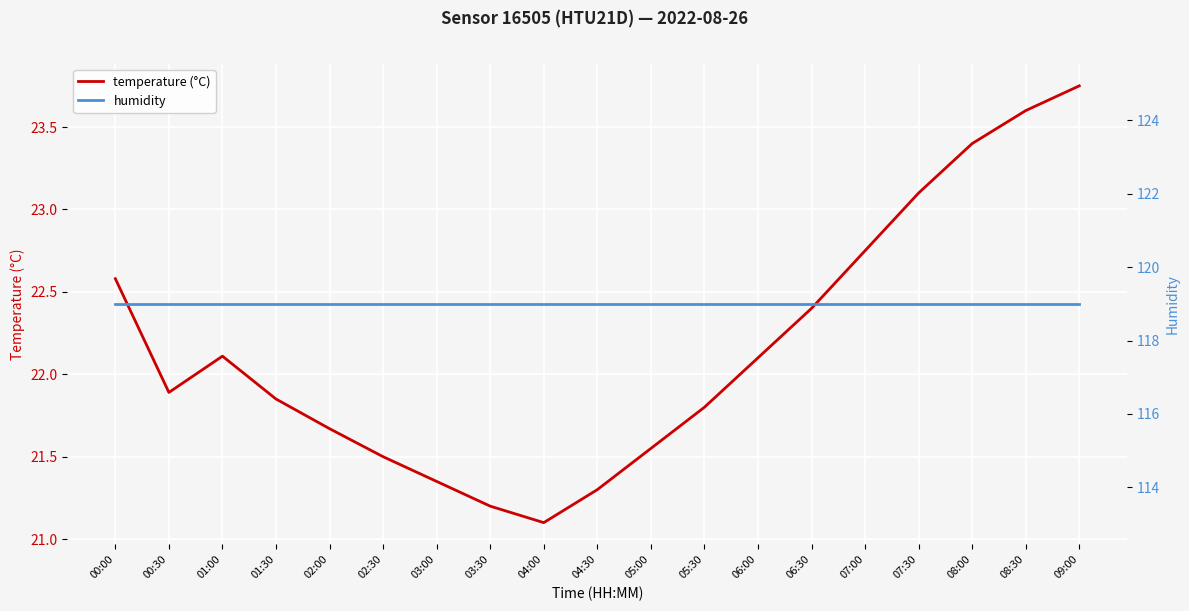

True or false: humidity and temperature (°C) cross at least once.

False